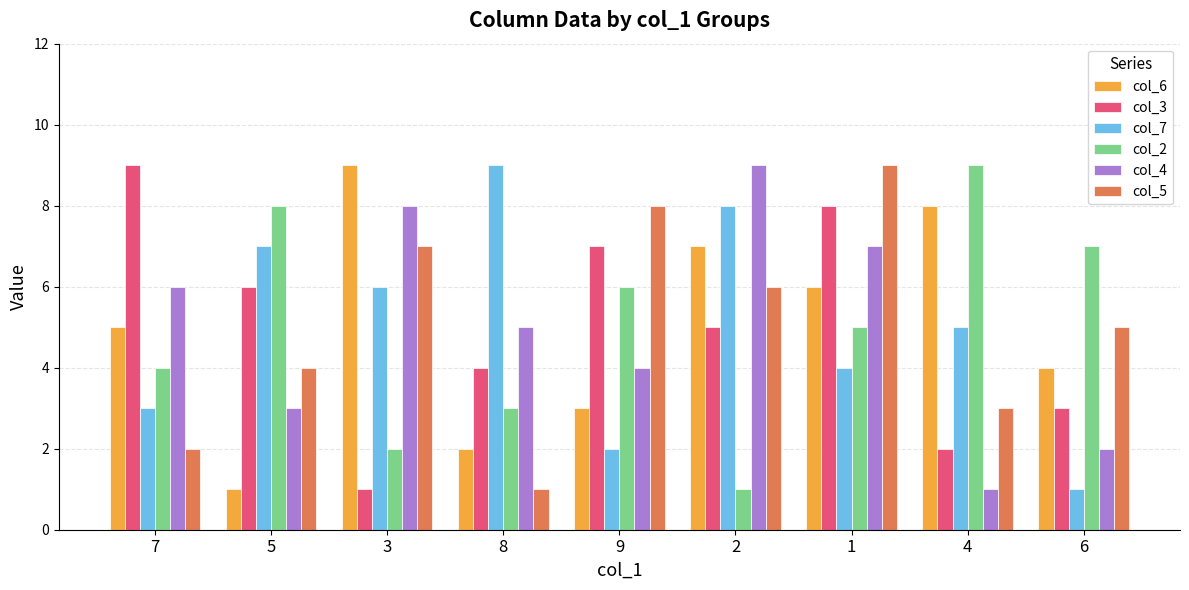

What is the difference between the maximum and minimum values in the col_3 series?

8